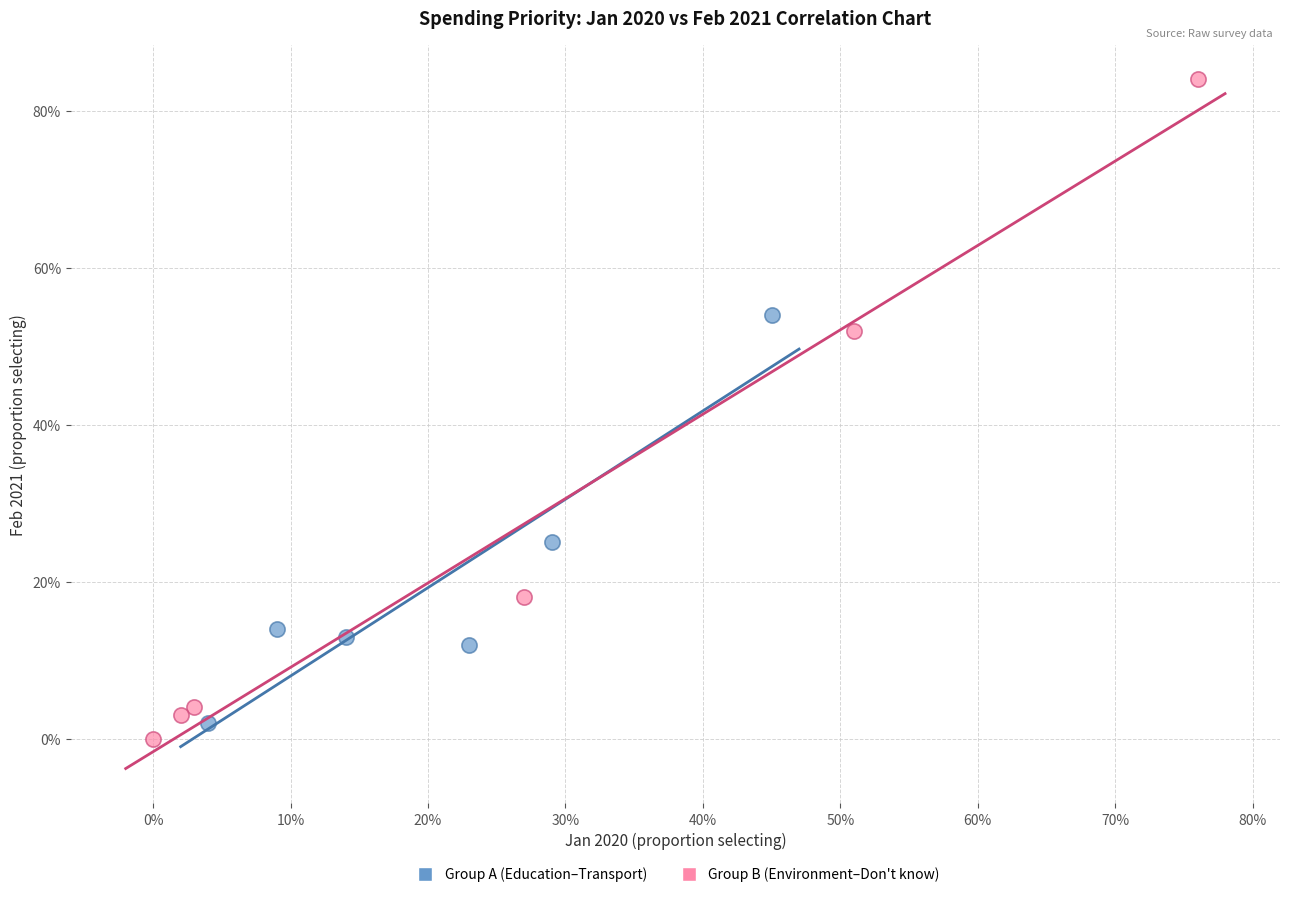

What are all the series names shown in the legend?

Group A (Education–Transport), Group B (Environment–Don't know)